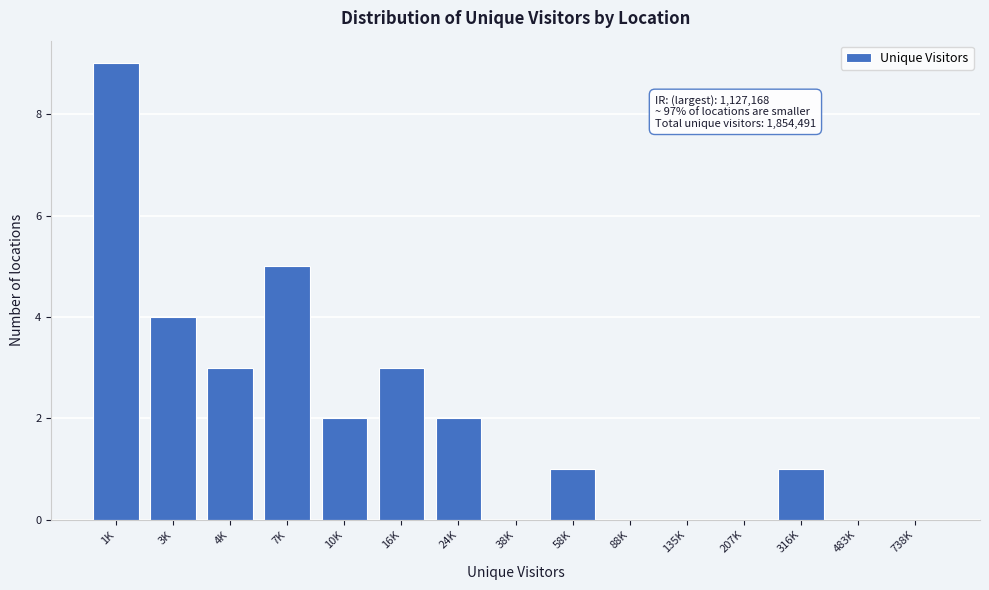

Reading left to right, list all the values displayed in this chart.

1K=9	3K=4	4K=3	7K=5	10K=2	16K=3	24K=2	38K=0	58K=1	88K=0	135K=0	207K=0	316K=1	483K=0	738K=0